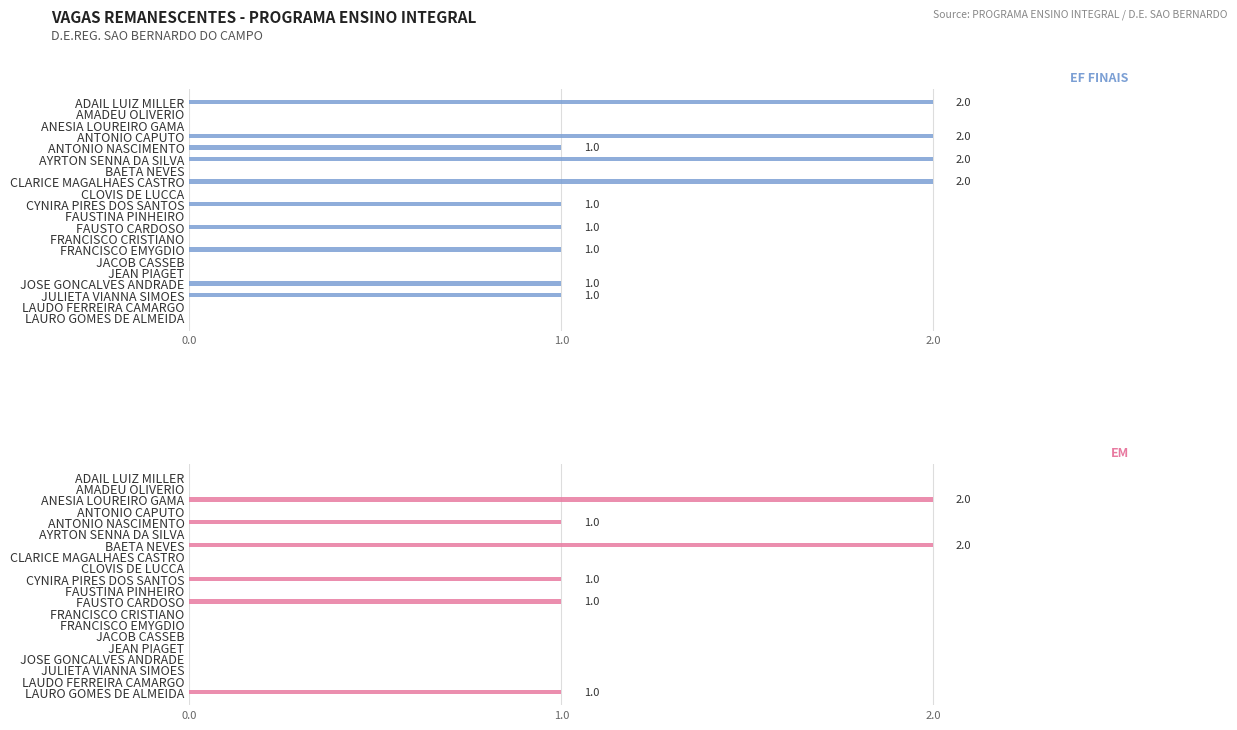

True or false: EF FINAIS has a value of 0 at FRANCISCO CRISTIANO.

True